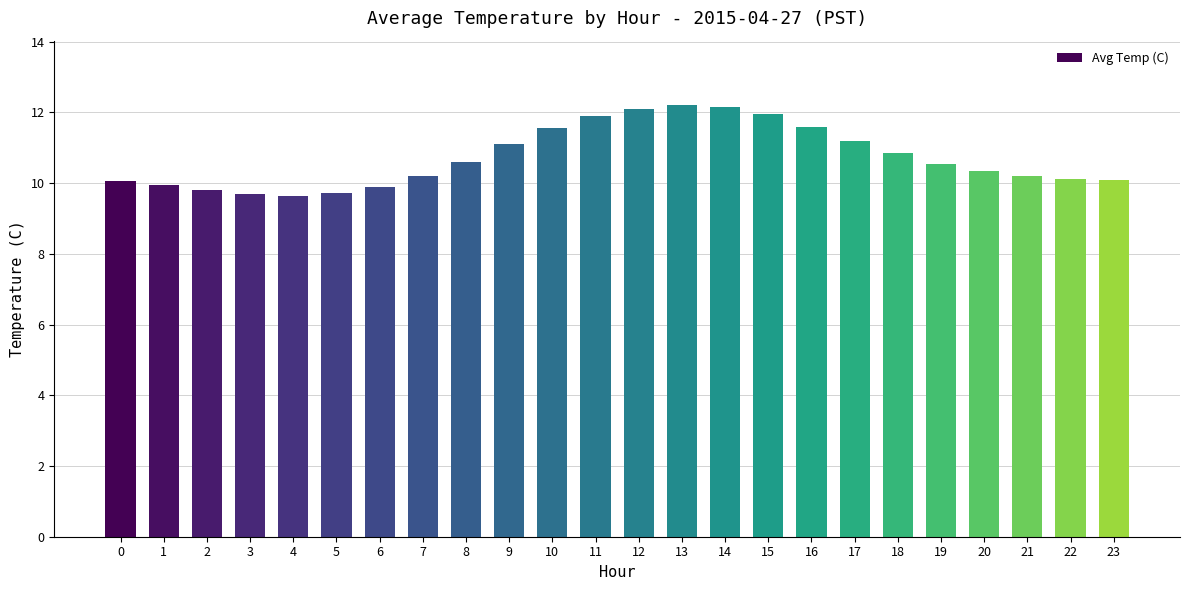

What is the value of the 1st bar from the left?

10.1